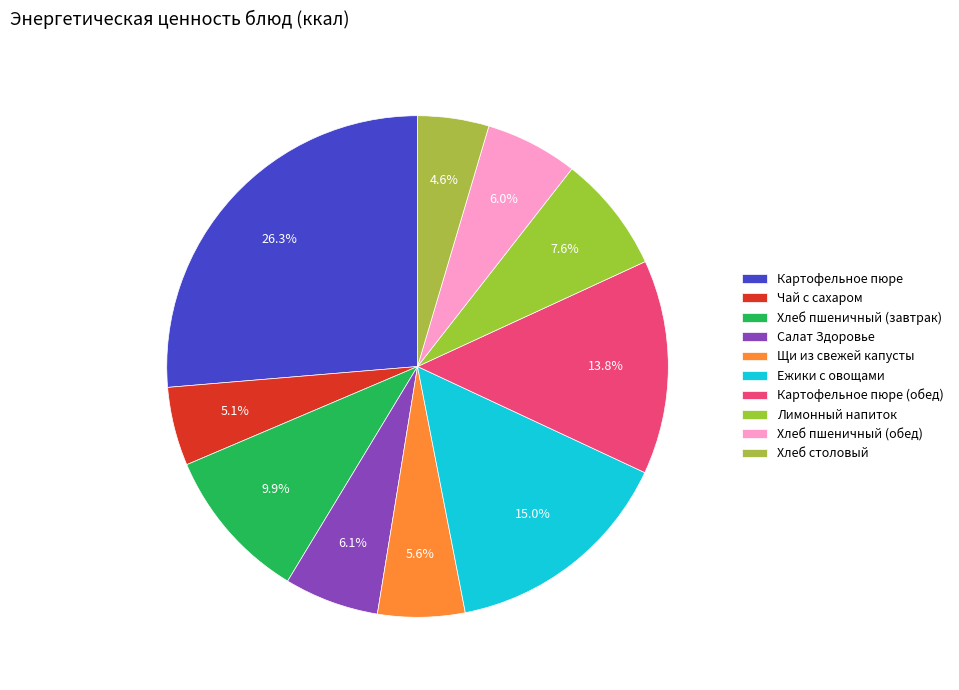

The Картофельное пюре (обед) slice represents 14% of the pie. True or false?

True